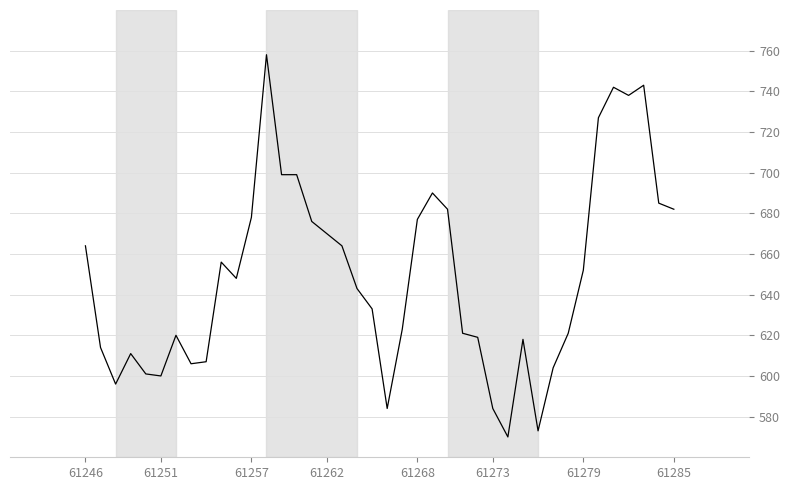

What is the difference between the maximum and minimum values?

188